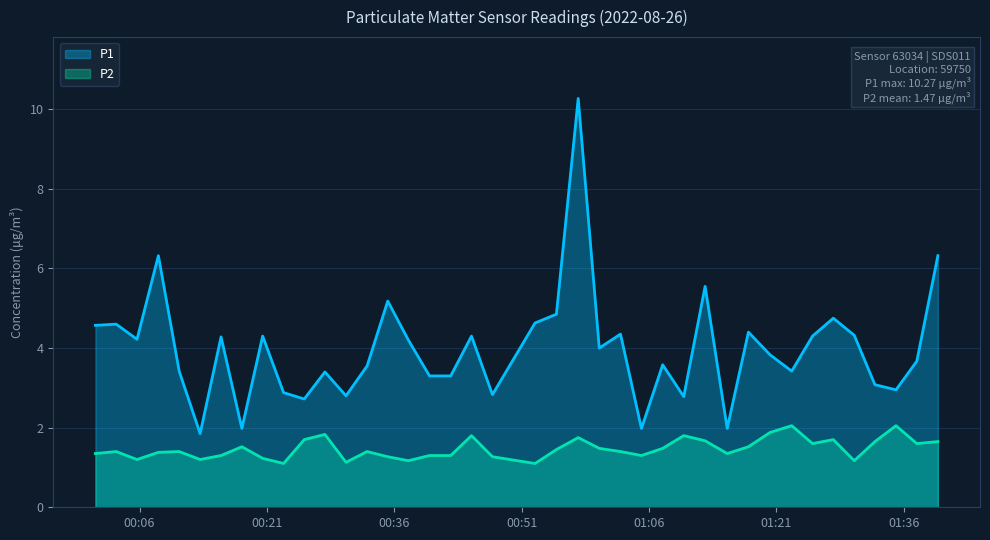

What is the sum of all P2 values?

58.9